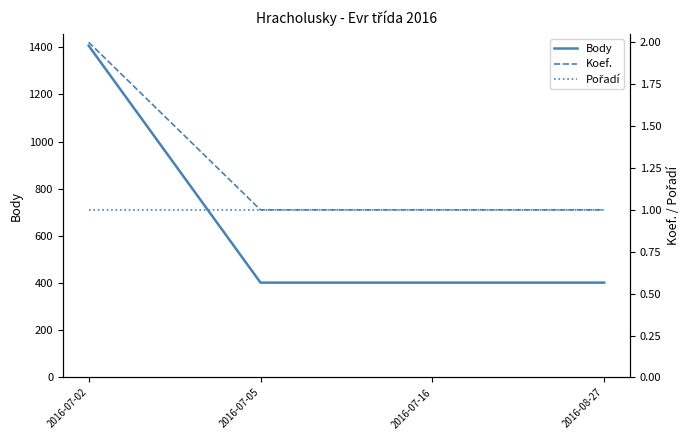

What is the minimum value for Pořadí?

1